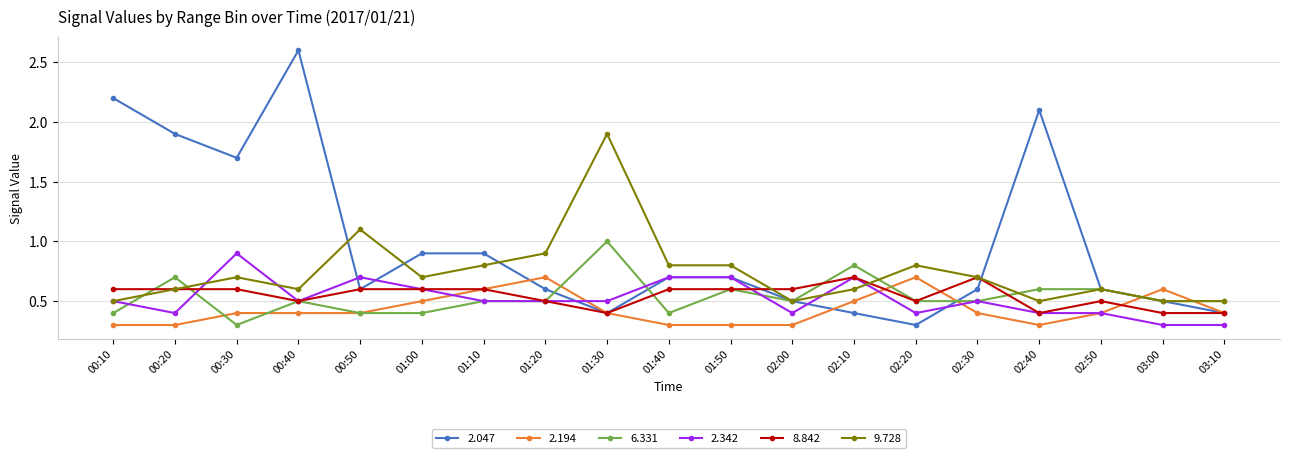

Which label corresponds to the largest value in the chart?

00:40